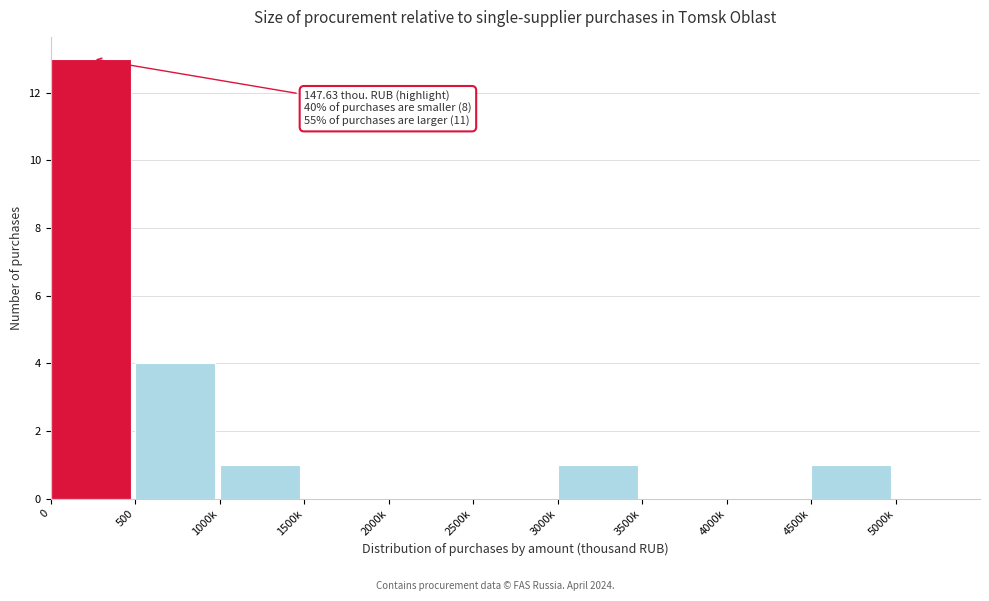

Reading left to right, extract all data points from this chart.

0=13	500=4	1000k=1	1500k=0	2000k=0	2500k=0	3000k=1	3500k=0	4000k=0	4500k=1	5000k=0